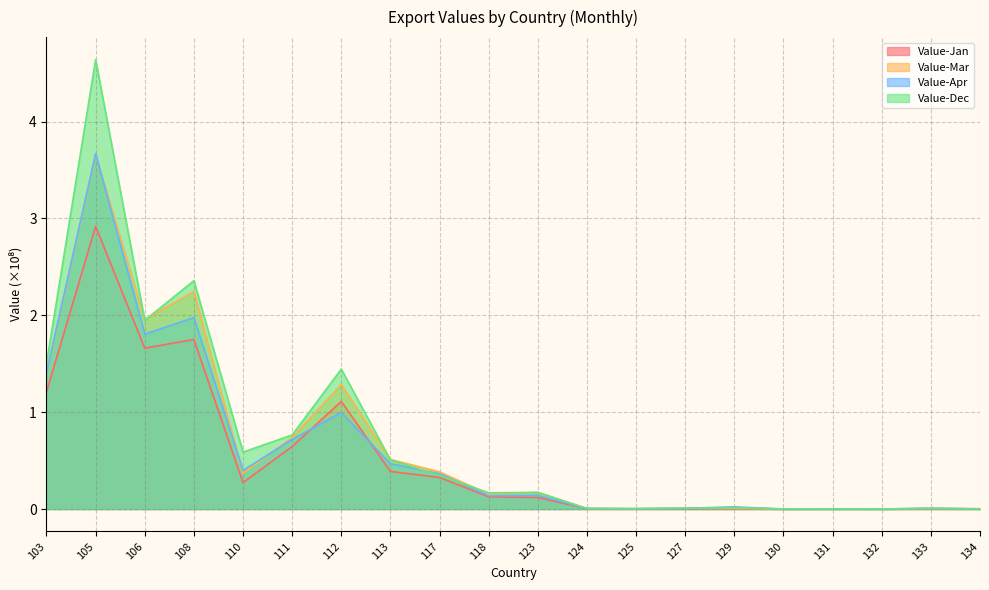

Rank the series by their maximum value, from lowest to highest.

Value-Jan, Value-Mar, Value-Apr, Value-Dec